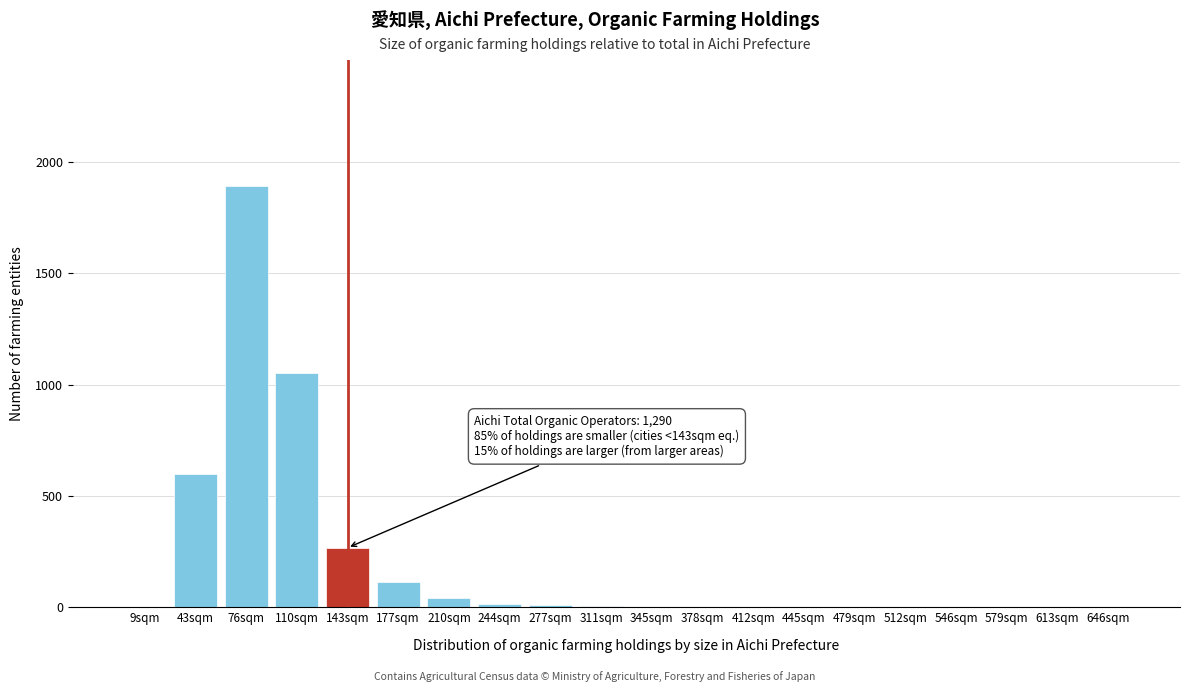

Approximately how many times larger is the value at 110sqm compared to 143sqm?

3.9